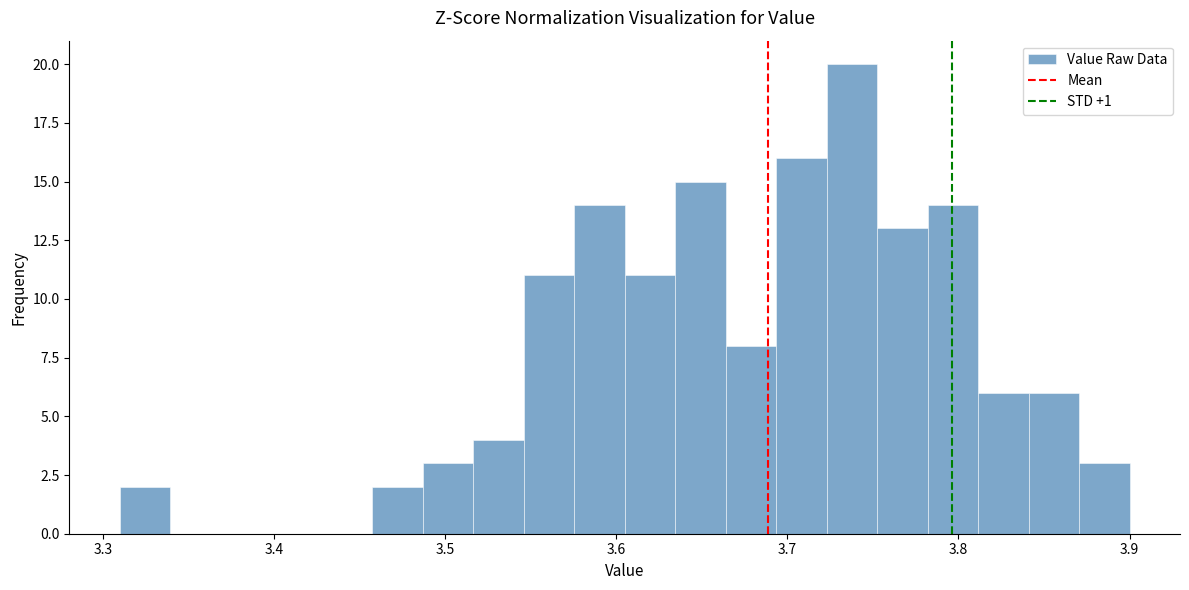

Read against the x-axis, roughly where is the centre of the tallest bar?

3.74